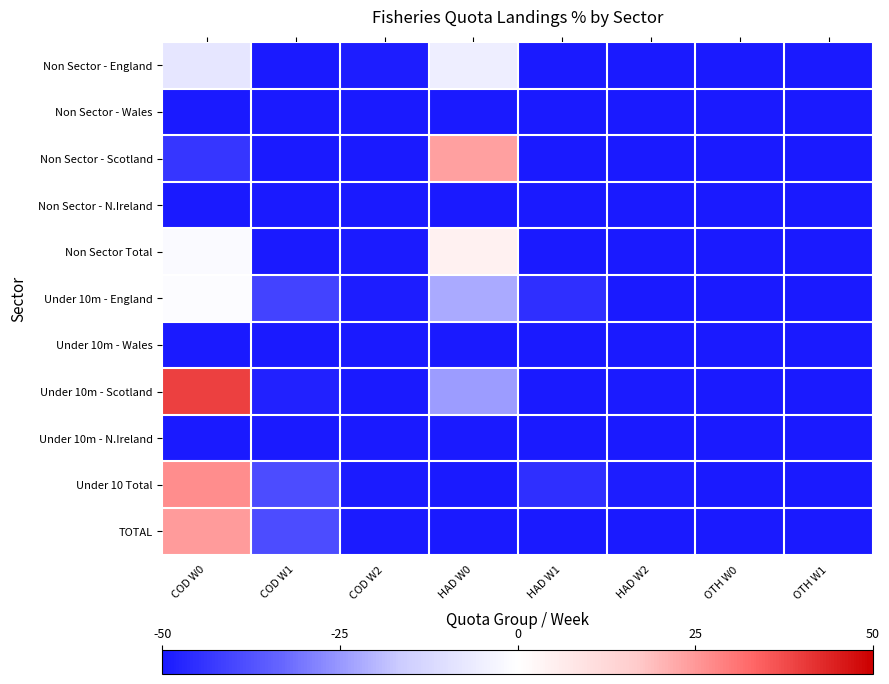

What is the smallest value displayed?

-50.0